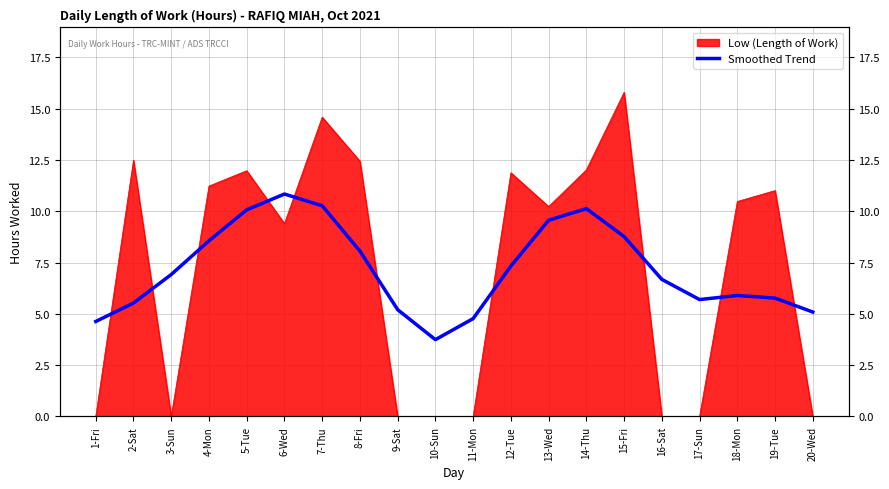

Which has a higher value, 3-Sun or 4-Mon?

4-Mon